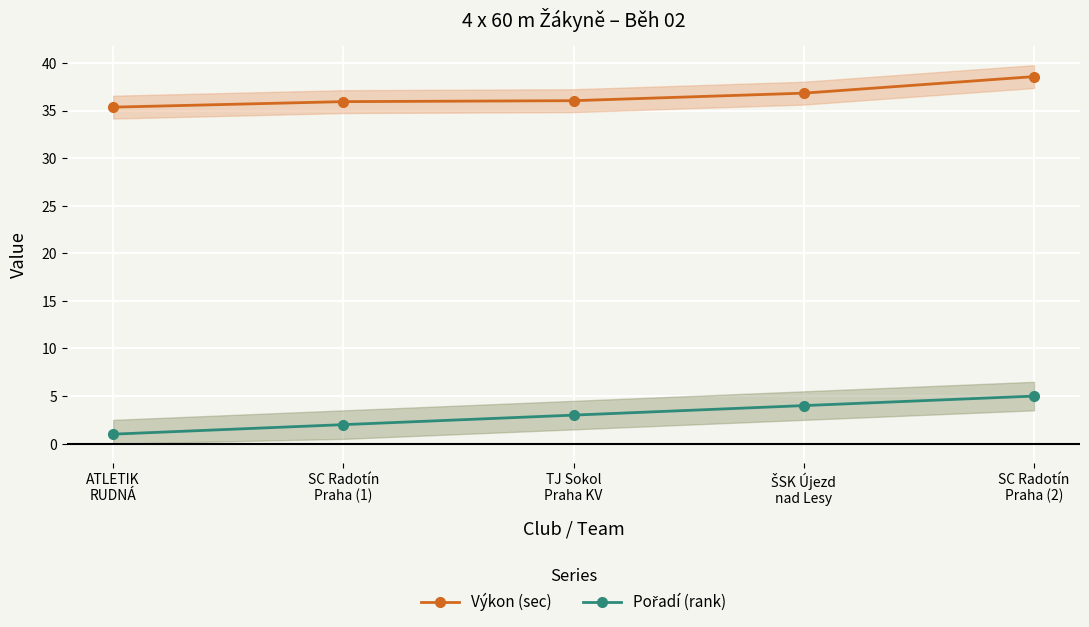

Where does the Výkon (sec) series first go above 36?

TJ Sokol
Praha KV